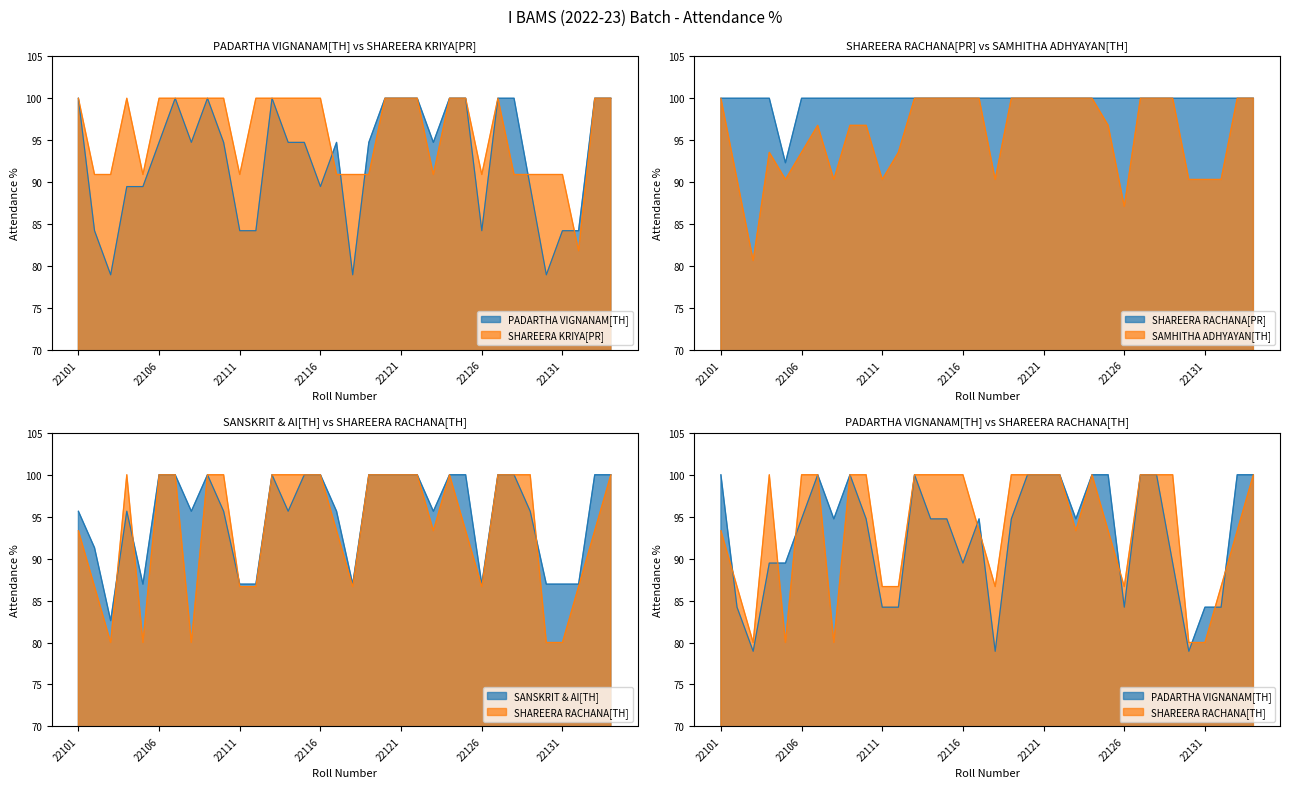

In SHAREERA KRIYA[PR], how many points are lower than both neighbors (excluding endpoints)?

5